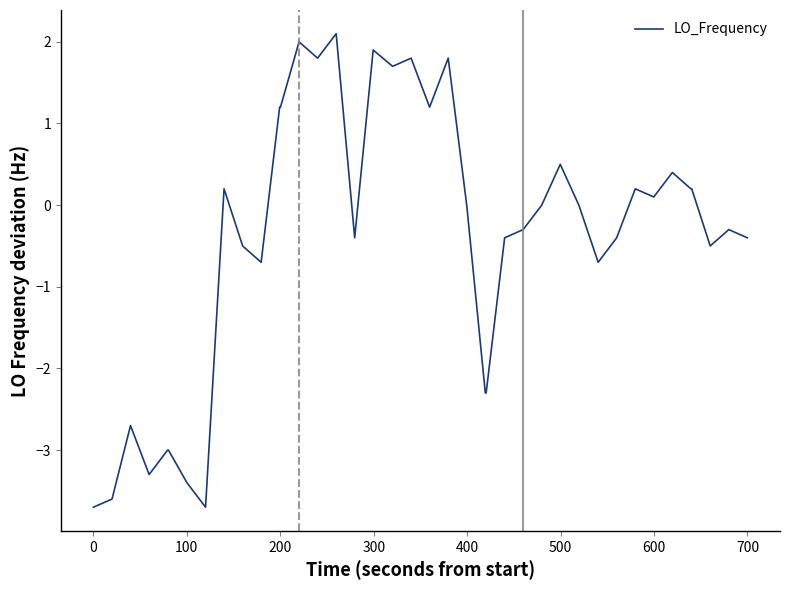

What is the smallest value displayed?

-3.7